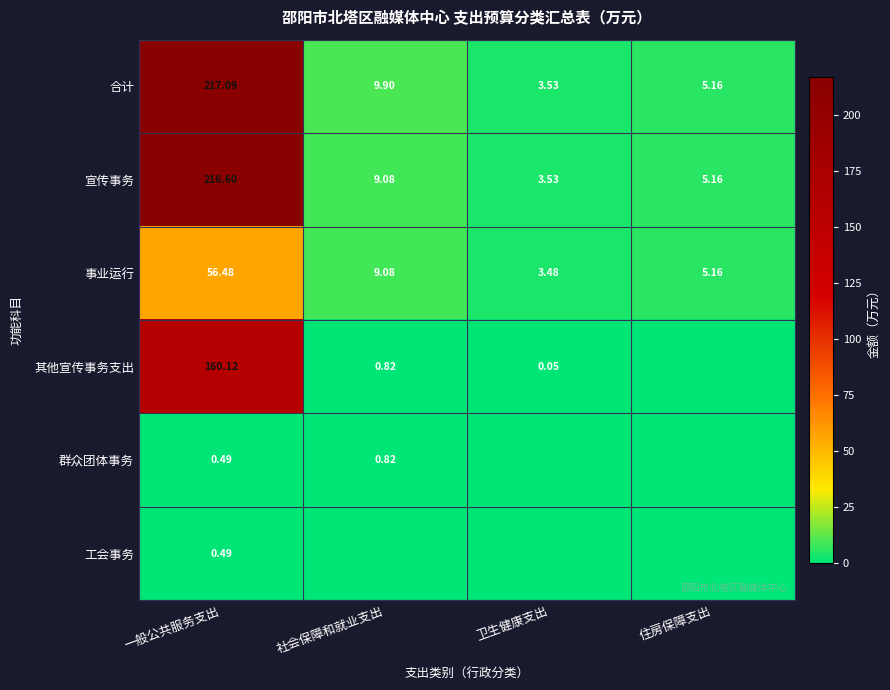

Which category has the lowest value across all series?

住房保障支出